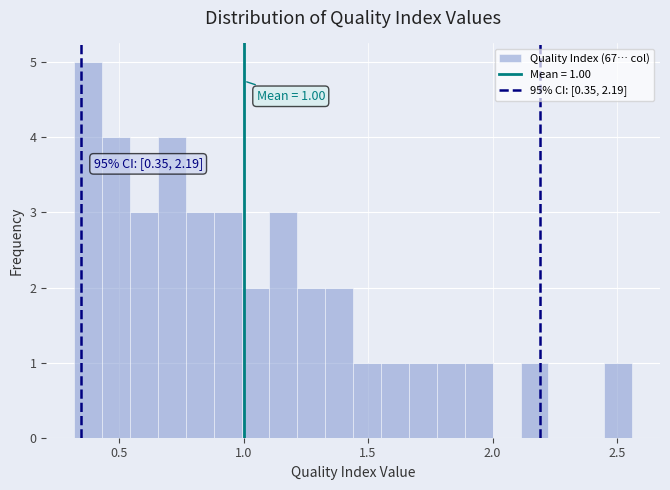

Read against the x-axis, roughly where is the centre of the tallest bar?

0.40